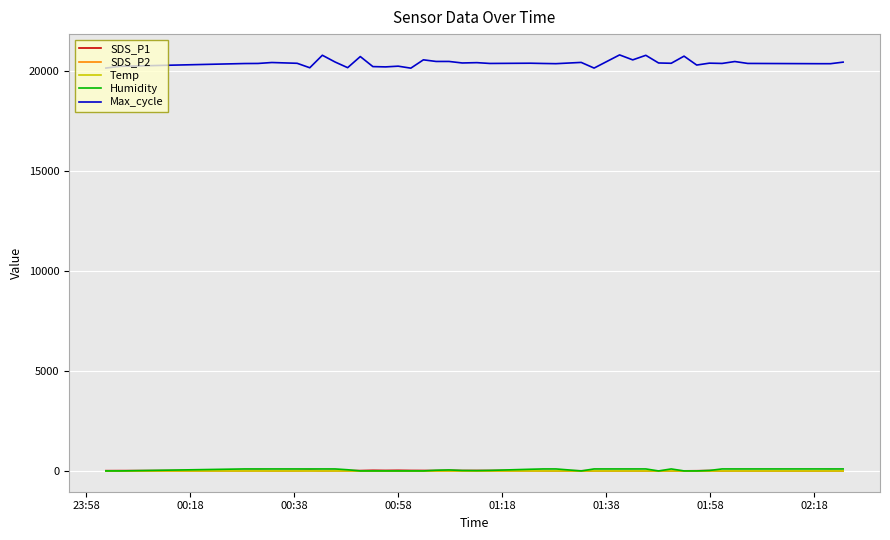

True or false: Humidity and Max_cycle cross at least once.

False